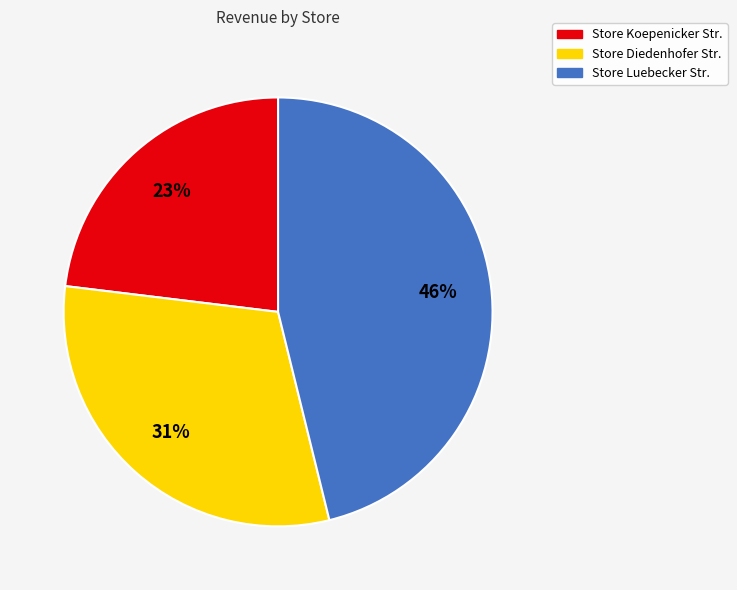

What is the ratio of the value at Store Luebecker Str. to the value at Store Koepenicker Str.?

2.0